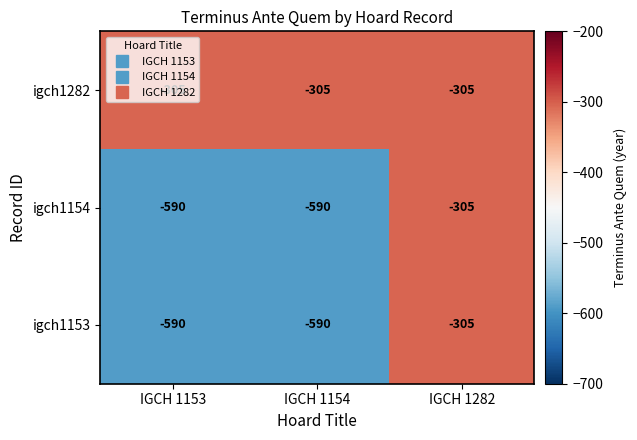

What is the minimum value shown in the chart?

-590